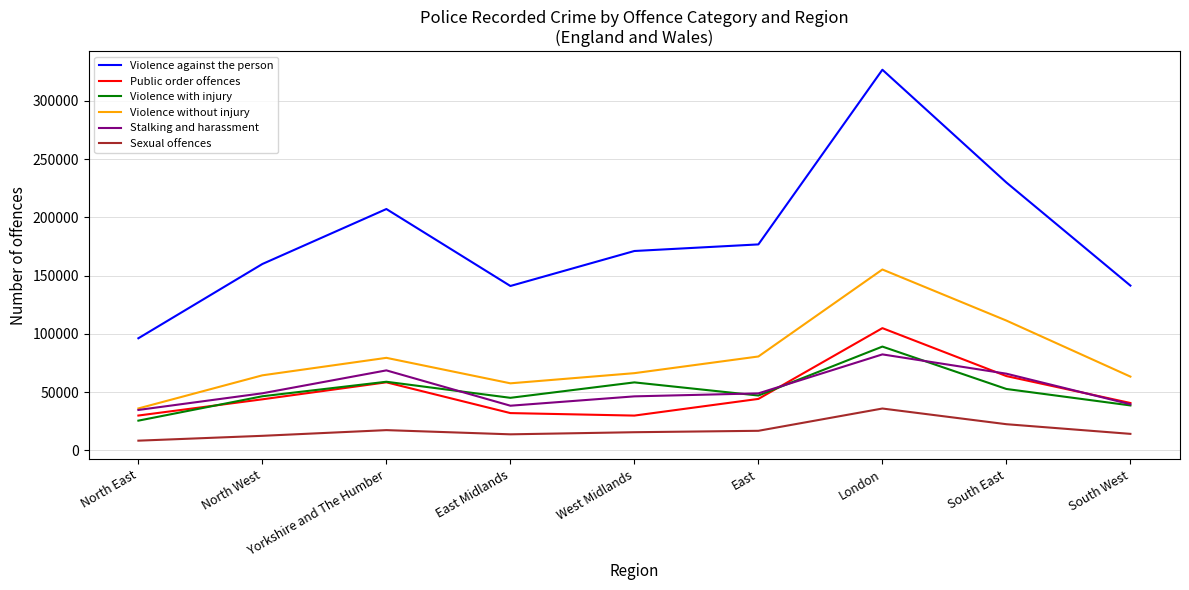

What is the total value across all series at North West?

375980